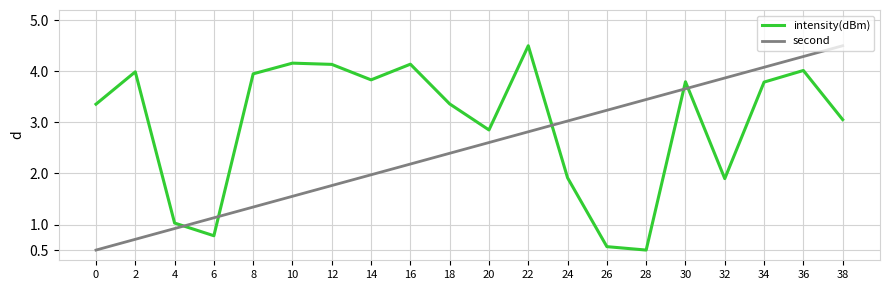

Does the chart display data point markers on the line(s)?

No